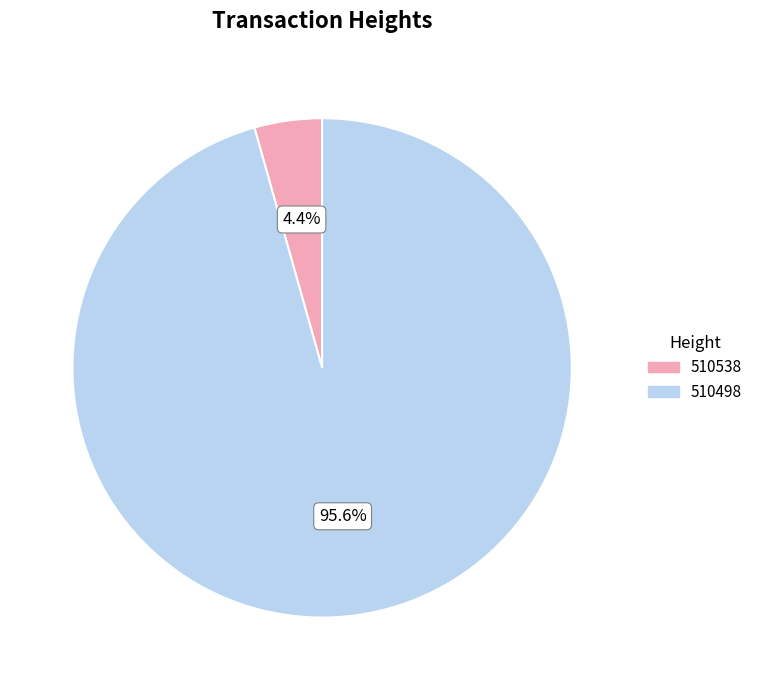

Count the number of slices in the pie.

2